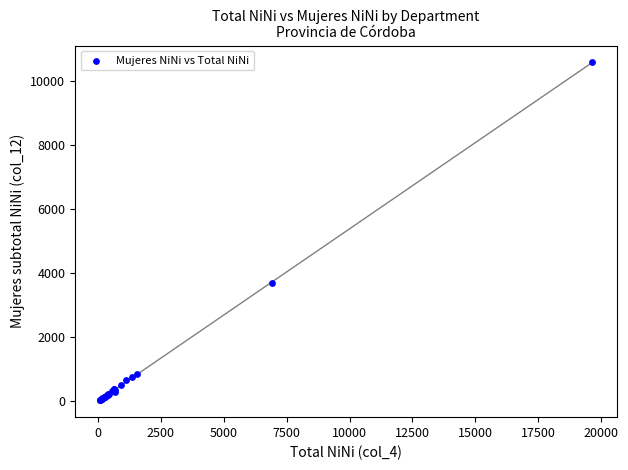

What Y value in the scatter plot is closest to 5311?

3704